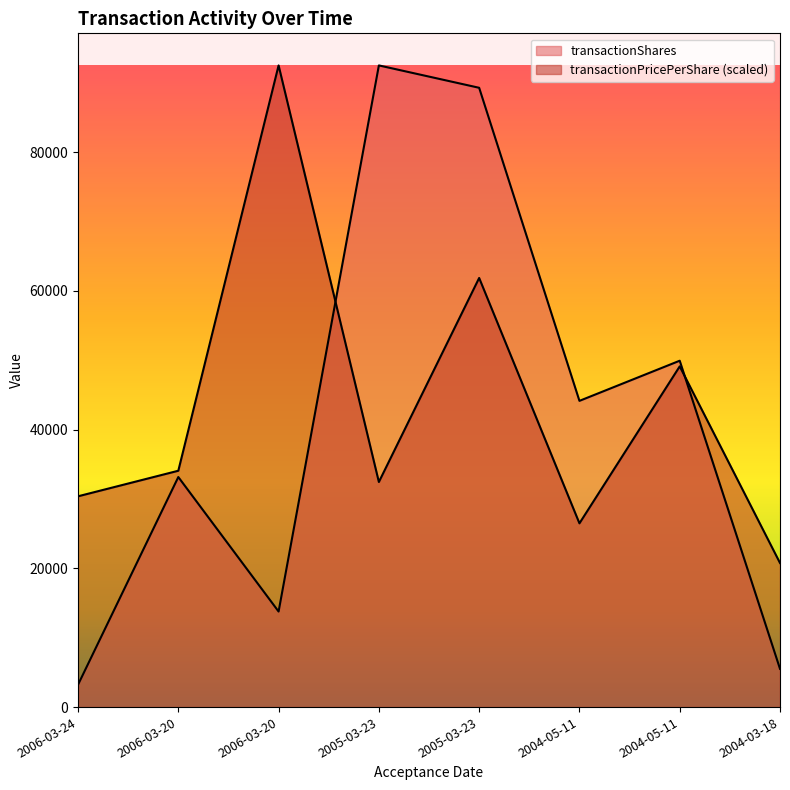

Which series has the largest range (max minus min)?

transactionShares